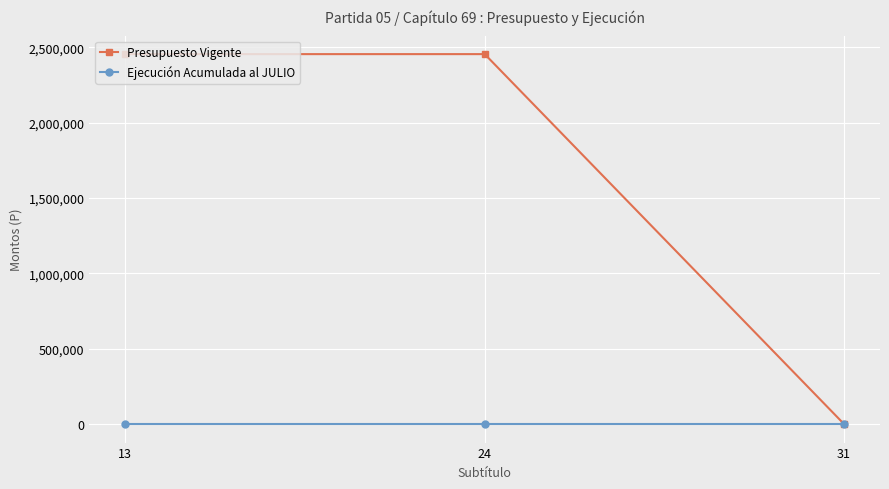

Between 24 and 31, which series saw the biggest shift?

Presupuesto Vigente